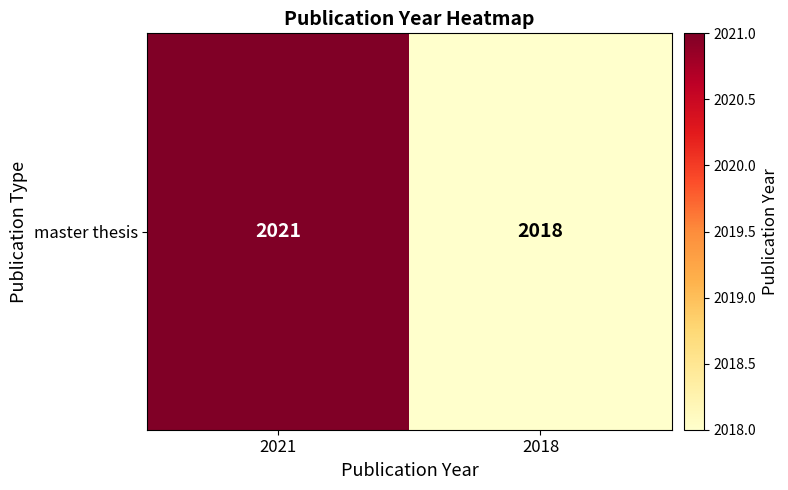

What is the sum of the values at 2018 and 2021?

4039